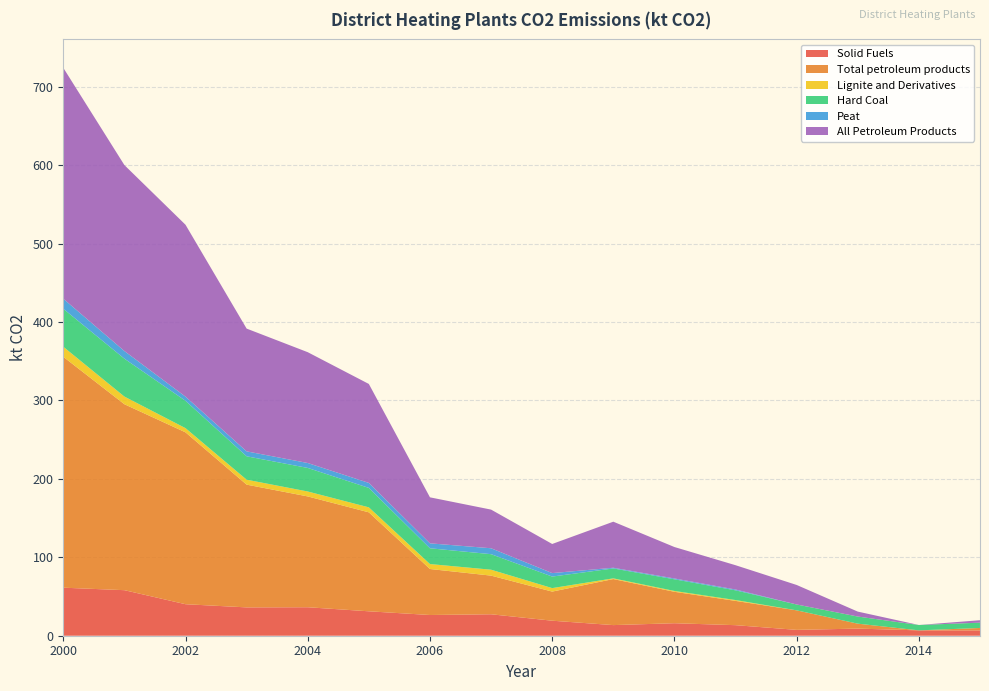

Reading right to left, extract all data points from this chart.

Solid Fuels: 2015=6.8	2014=6.8	2013=9.1	2012=7.5	2011=13.5	2010=15.9	2009=13.5	2008=19.2	2007=27.4	2006=26.4	2005=31.1	2004=36.3	2003=36.1	2002=40.2	2001=58.1	2000=61.3
Total petroleum products: 2015=3.1	2014=0.0	2013=6.3	2012=24.9	2011=31.0	2010=40.1	2009=58.7	2008=37.1	2007=49.3	2006=58.7	2005=126.2	2004=141.3	2003=156.6	2002=219.2	2001=237.1	2000=294.5
Lignite and Derivatives: 2015=0.0	2014=0.0	2013=0.0	2012=0.0	2011=1.1	2010=1.1	2009=0.9	2008=4.4	2007=7.5	2006=6.3	2005=6.4	2004=6.3	2003=6.3	2002=5.3	2001=9.8	2000=12.8
Hard Coal: 2015=6.8	2014=6.8	2013=9.1	2012=7.5	2011=12.4	2010=14.9	2009=12.7	2008=14.7	2007=19.8	2006=20.1	2005=24.8	2004=30.0	2003=29.8	2002=34.9	2001=48.3	2000=48.4
Peat: 2015=0.0	2014=0.0	2013=0.0	2012=0.0	2011=1.1	2010=1.1	2009=0.9	2008=4.4	2007=7.5	2006=6.3	2005=6.4	2004=6.3	2003=6.3	2002=5.3	2001=9.8	2000=12.8
All Petroleum Products: 2015=3.1	2014=0.0	2013=6.3	2012=24.9	2011=31.0	2010=40.1	2009=58.7	2008=37.1	2007=49.3	2006=58.7	2005=126.2	2004=141.3	2003=156.6	2002=219.2	2001=237.1	2000=294.5